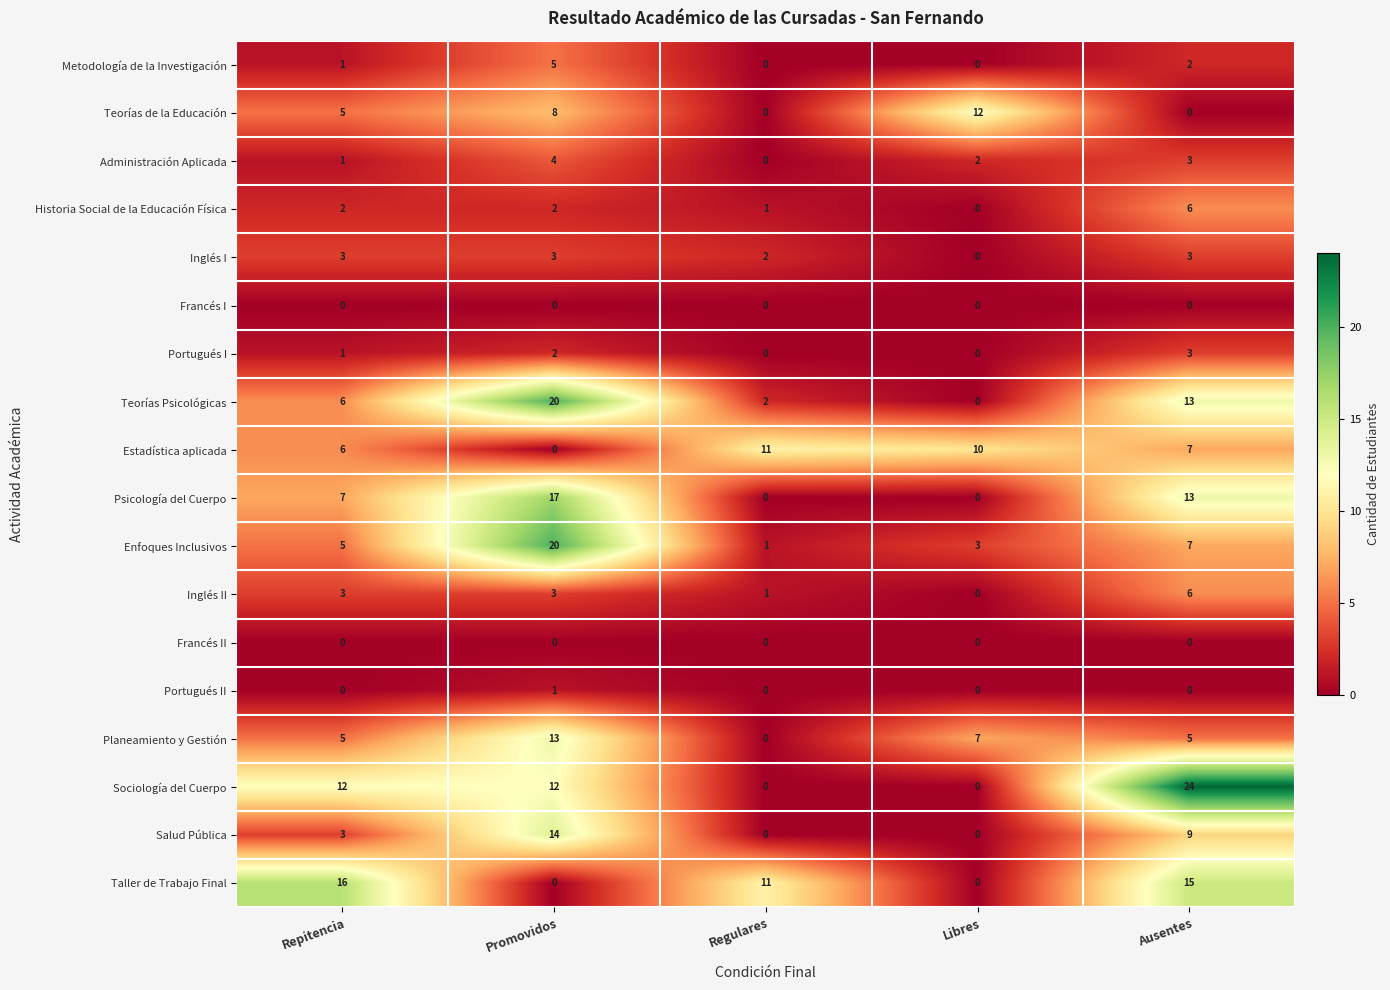

What is the sum of all Planeamiento y Gestión values?

30